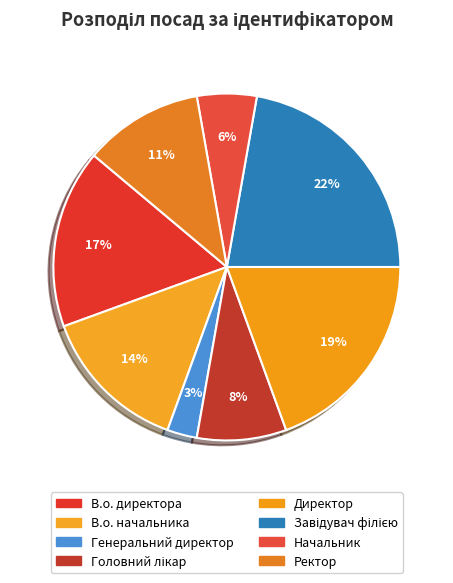

Does Начальник represent more than half of the total?

No